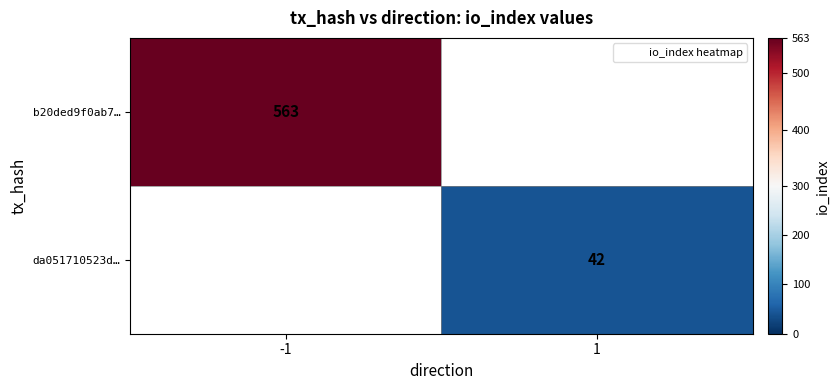

Is the value of da051710523d… at -1 greater than the value of b20ded9f0ab7… at 1?

No